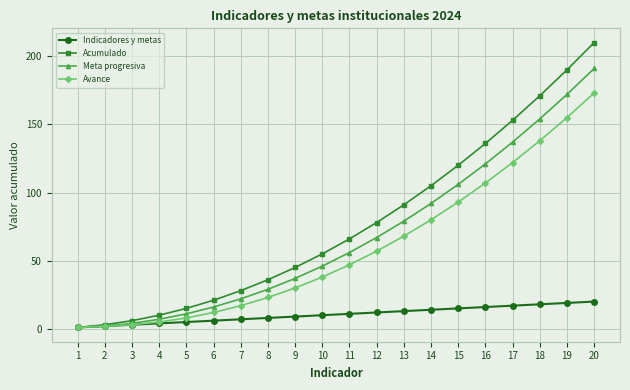

Reading right to left, what are all the values shown in this chart?

Indicadores y metas: 20=20	19=19	18=18	17=17	16=16	15=15	14=14	13=13	12=12	11=11	10=10	9=9	8=8	7=7	6=6	5=5	4=4	3=3	2=2	1=1
Acumulado: 20=210	19=190	18=171	17=153	16=136	15=120	14=105	13=91	12=78	11=66	10=55	9=45	8=36	7=28	6=21	5=15	4=10	3=6	2=3	1=1
Meta progresiva: 20=191	19=172	18=154	17=137	16=121	15=106	14=92	13=79	12=67	11=56	10=46	9=37	8=29	7=22	6=16	5=11	4=7	3=4	2=2	1=1
Avance: 20=173	19=155	18=138	17=122	16=107	15=93	14=80	13=68	12=57	11=47	10=38	9=30	8=23	7=17	6=12	5=8	4=5	3=3	2=2	1=1